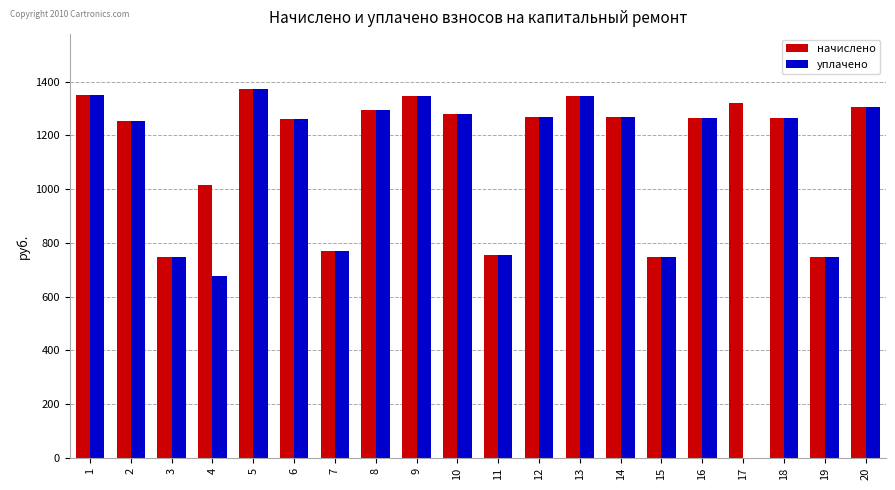

The value of начислено at 1 is 1885.8. True or false?

False